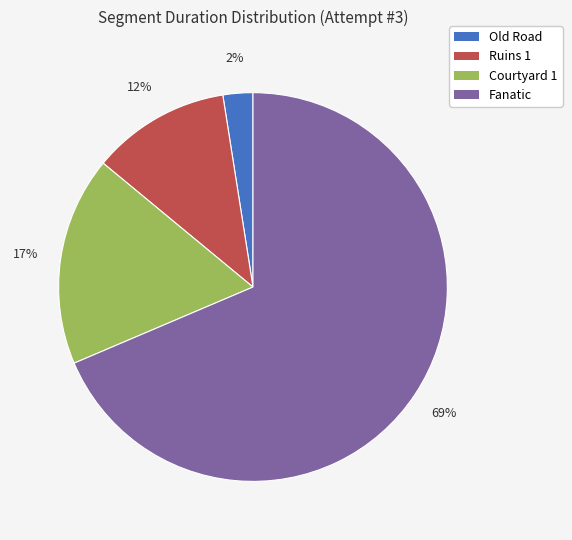

To the nearest percent, what portion does Ruins 1 represent?

12%